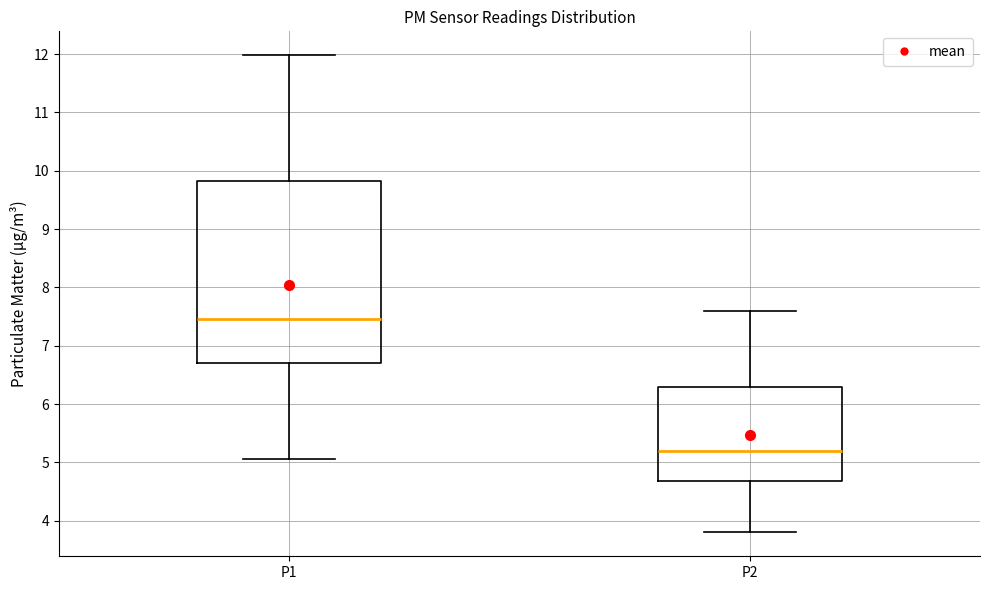

Comparing the boxes themselves (not the whiskers), which one is the tallest?

P1